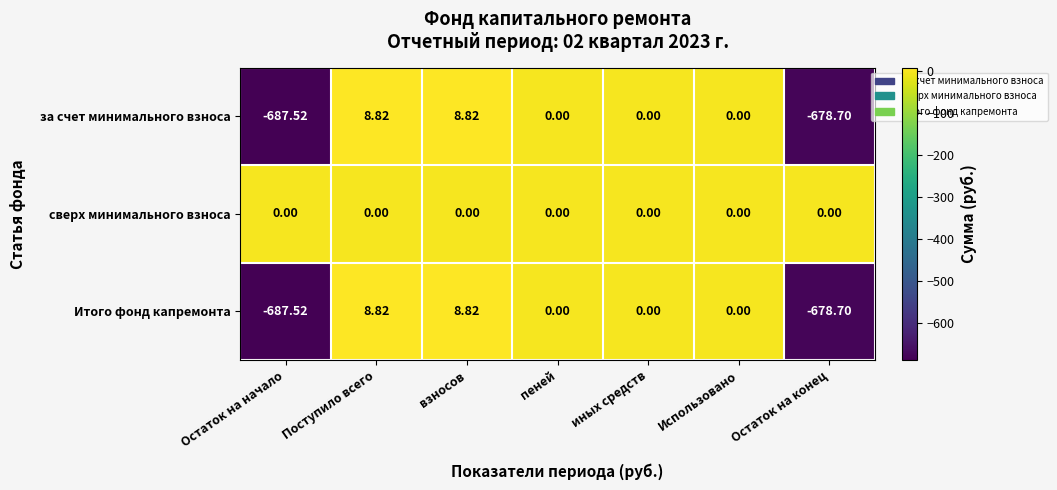

What is the difference between the maximum and minimum values in the Итого фонд капремонта series?

696.3